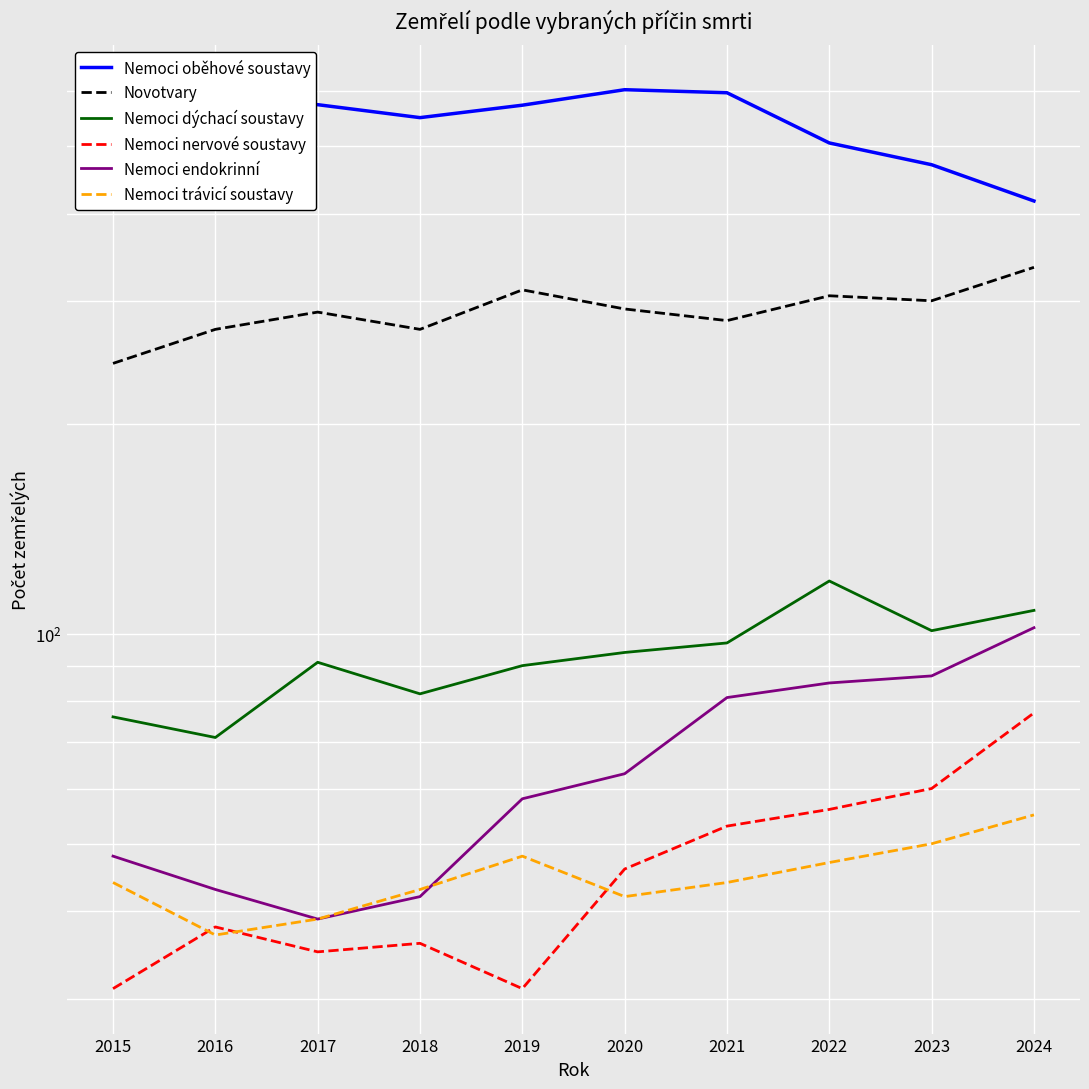

List the labels in order of Nemoci nervové soustavy value, largest first.

2024, 2023, 2022, 2021, 2020, 2016, 2018, 2017, 2015, 2019